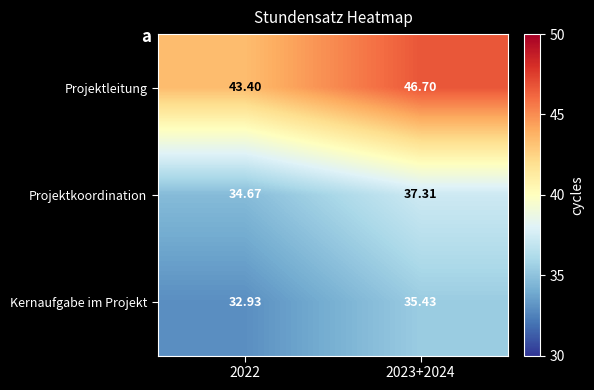

Which series has the widest spread of values?

Projektleitung